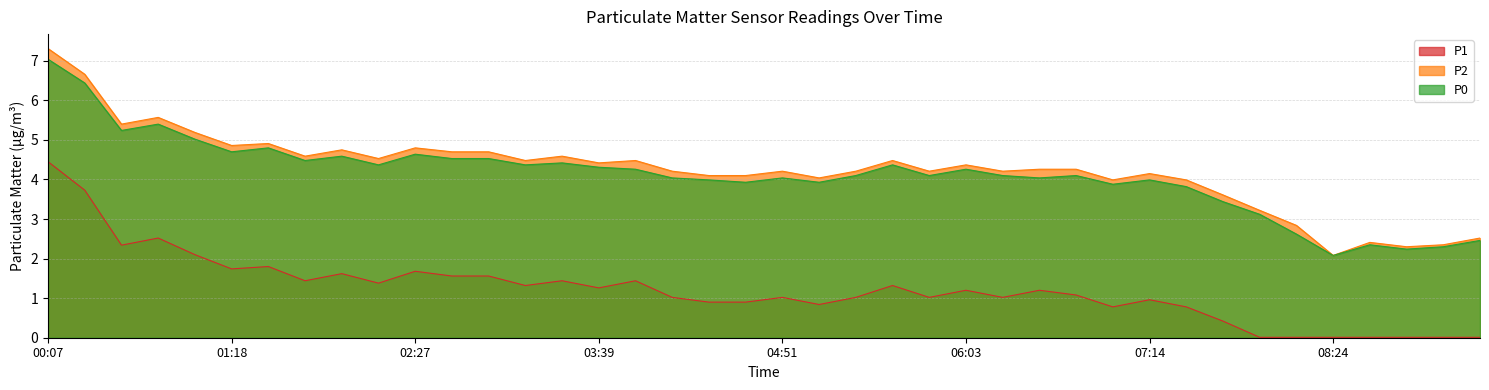

What is the difference between the P2 values at 02:13 and 08:40?

2.1